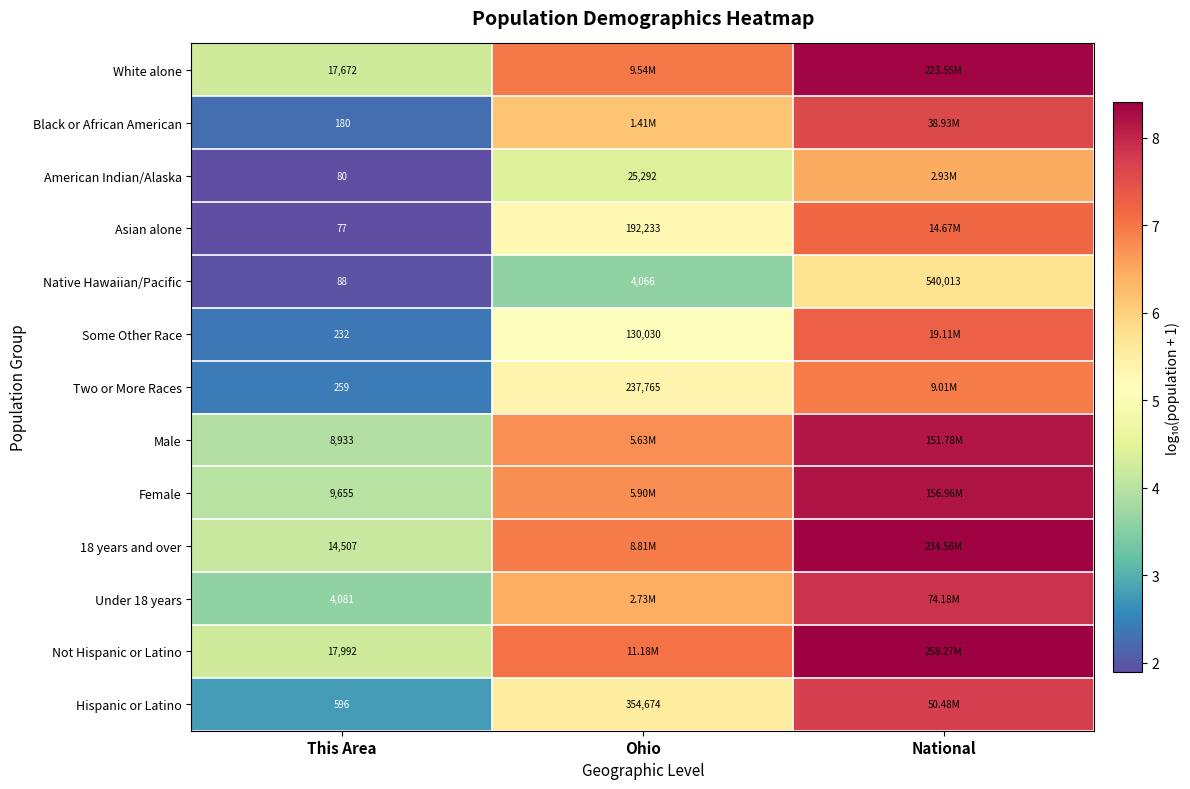

How many data points does each series have?

3